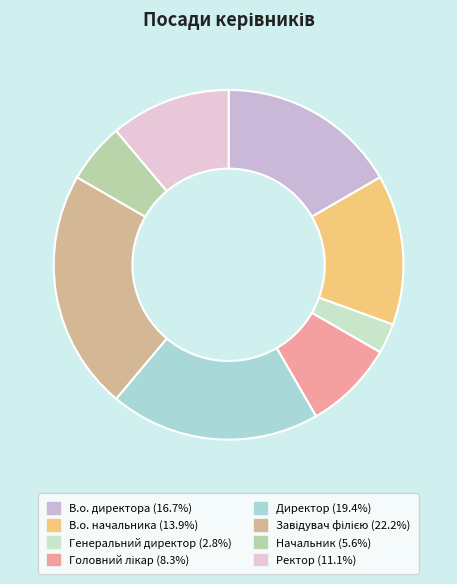

Count the number of slices in the pie.

8